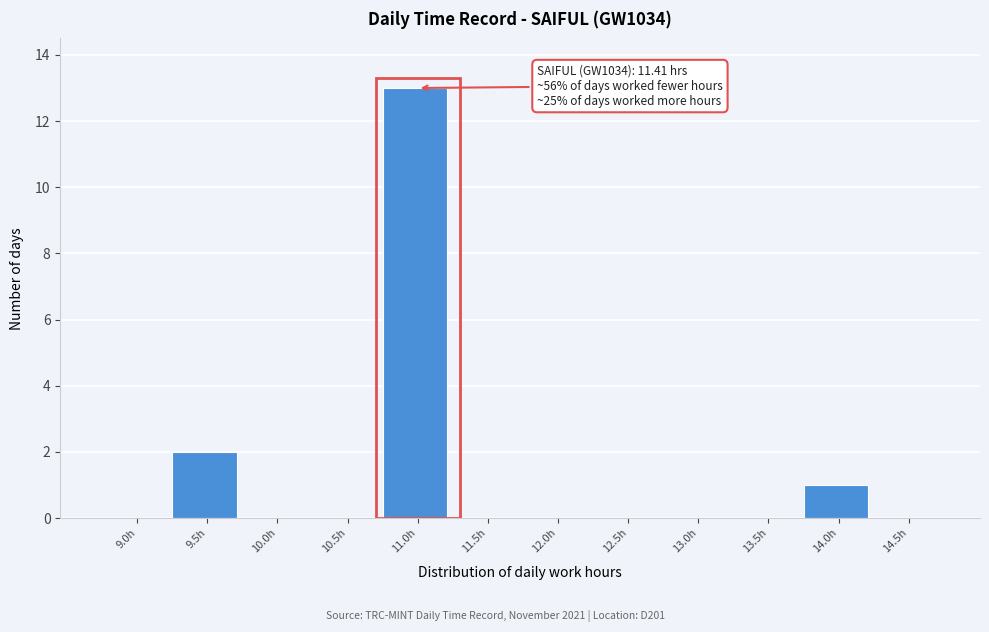

Reading left to right, transcribe all the data shown in this chart.

9.0h=0	9.5h=2	10.0h=0	10.5h=0	11.0h=13	11.5h=0	12.0h=0	12.5h=0	13.0h=0	13.5h=0	14.0h=1	14.5h=0